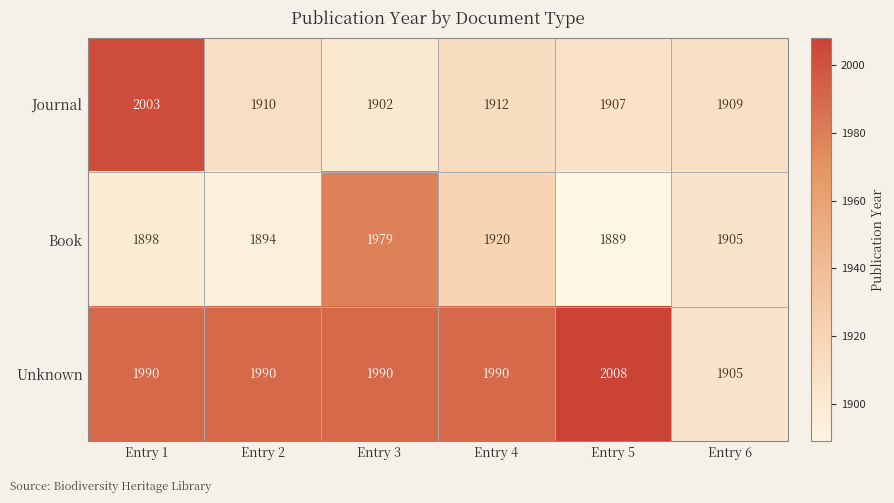

True or false: Journal has a value of 839 at Entry 4.

False